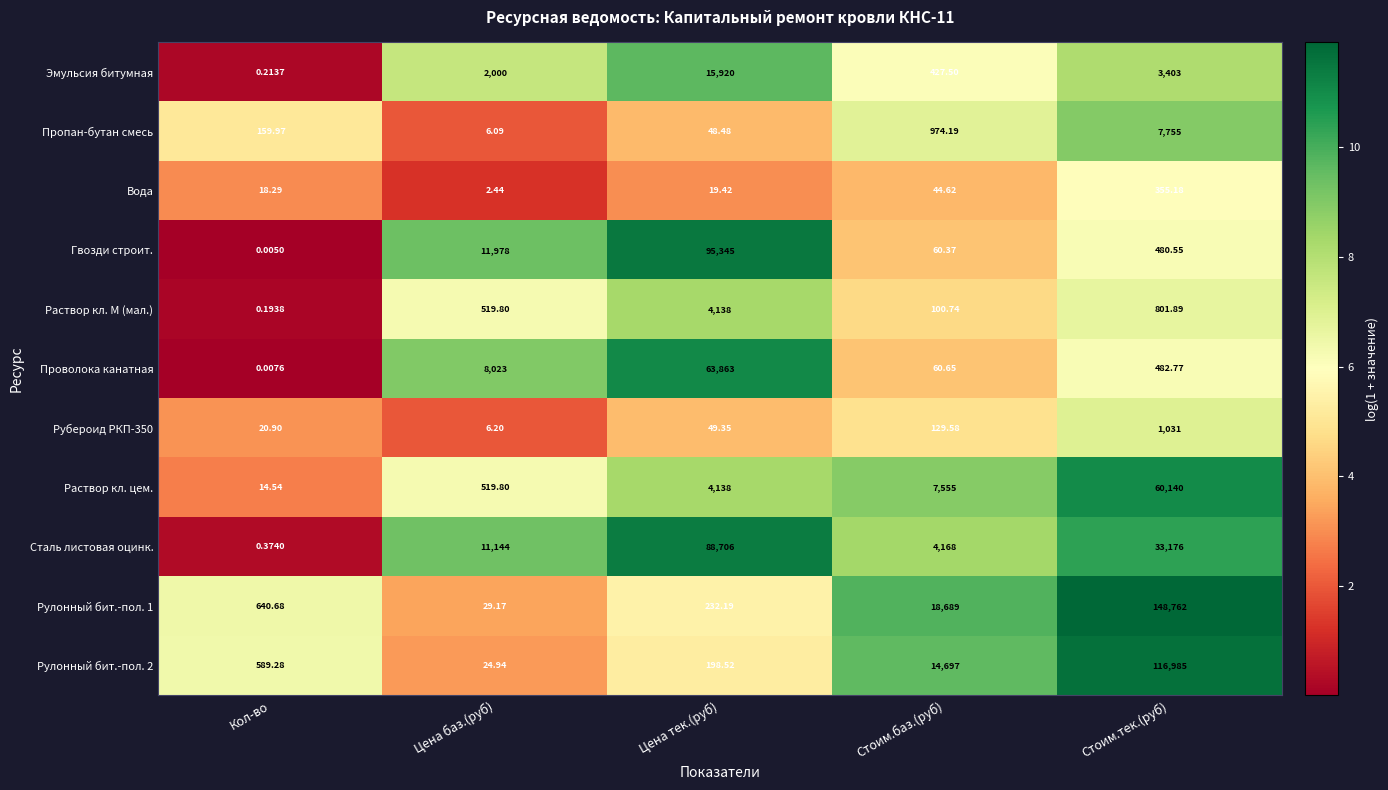

Between Цена тек.(руб) and Стоим.баз.(руб), which series saw the biggest shift?

Гвозди строит.